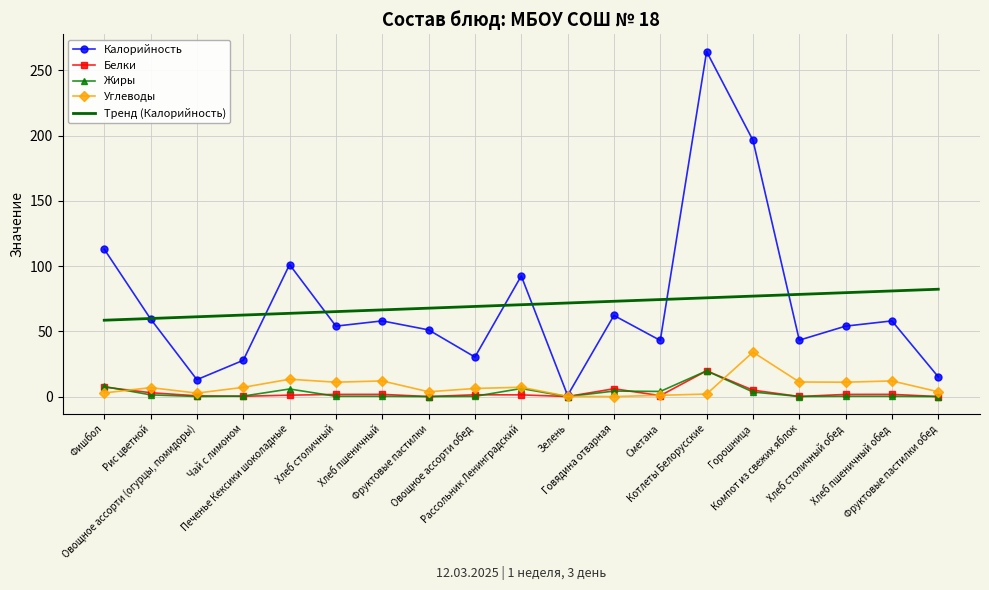

What is the total value across all series at Фруктовые пастилки обед?

101.1